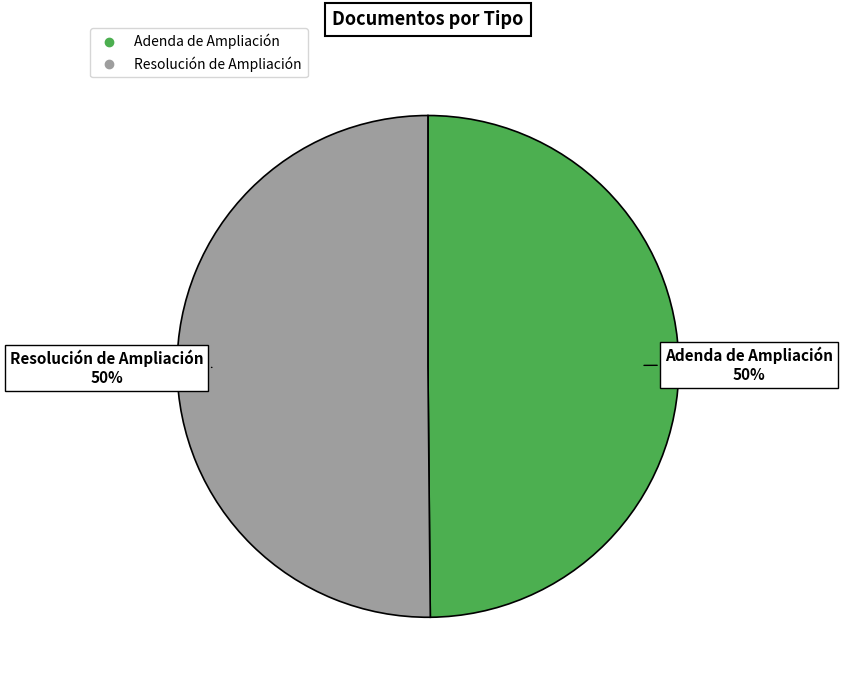

Approximately how many times larger is the value at Adenda de Ampliación compared to Resolución de Ampliación?

1.0